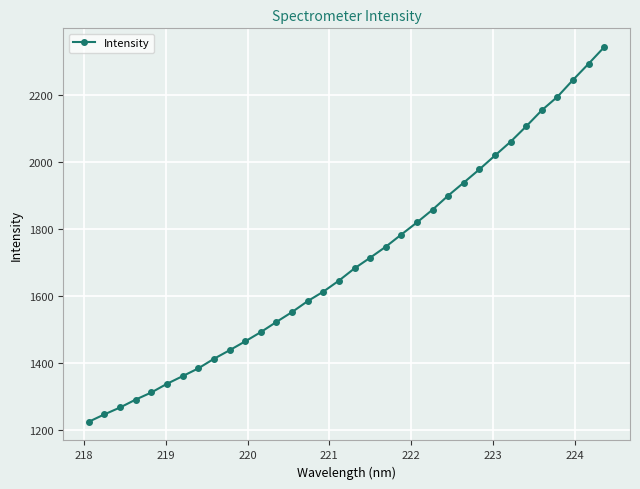

What is the sum of all values?

57985.1